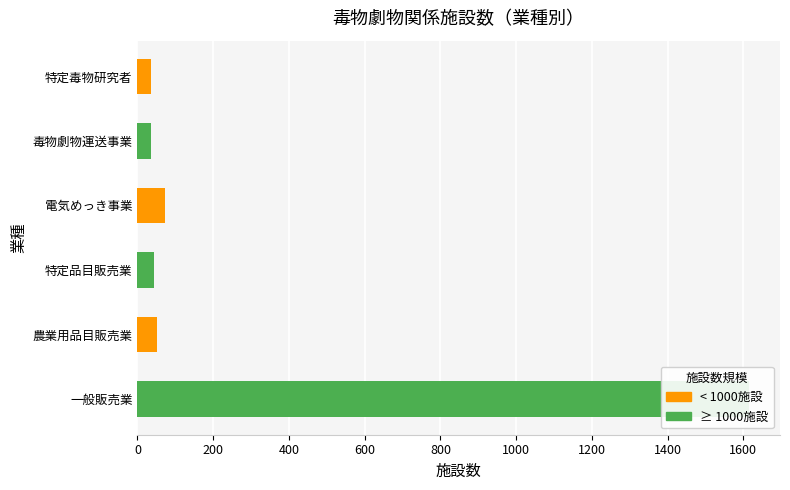

List the labels in order of value, smallest first.

毒物劇物運送事業, 特定毒物研究者, 特定品目販売業, 農業用品目販売業, 電気めっき事業, 一般販売業